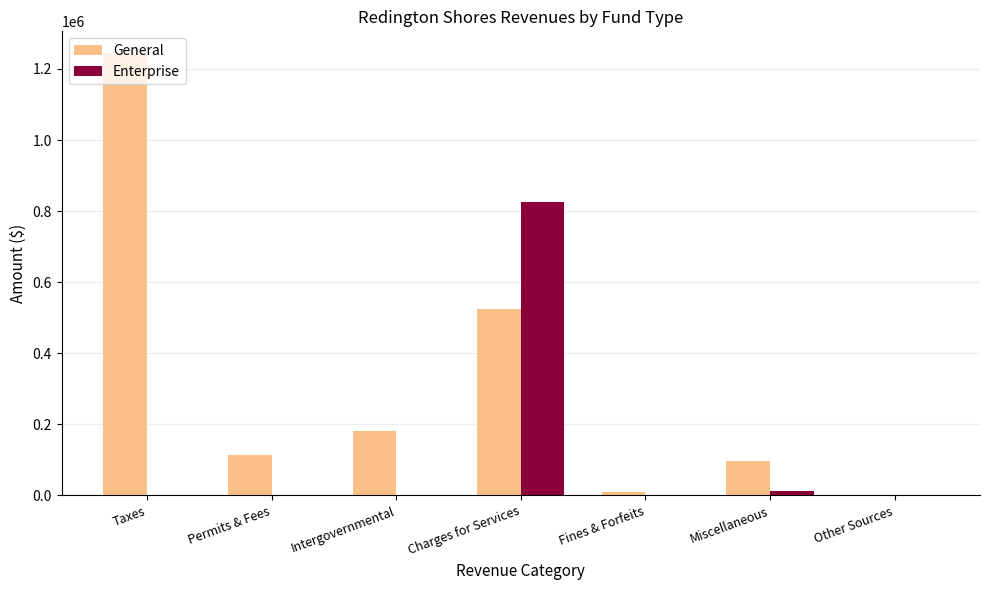

How many groups of bars are there?

7